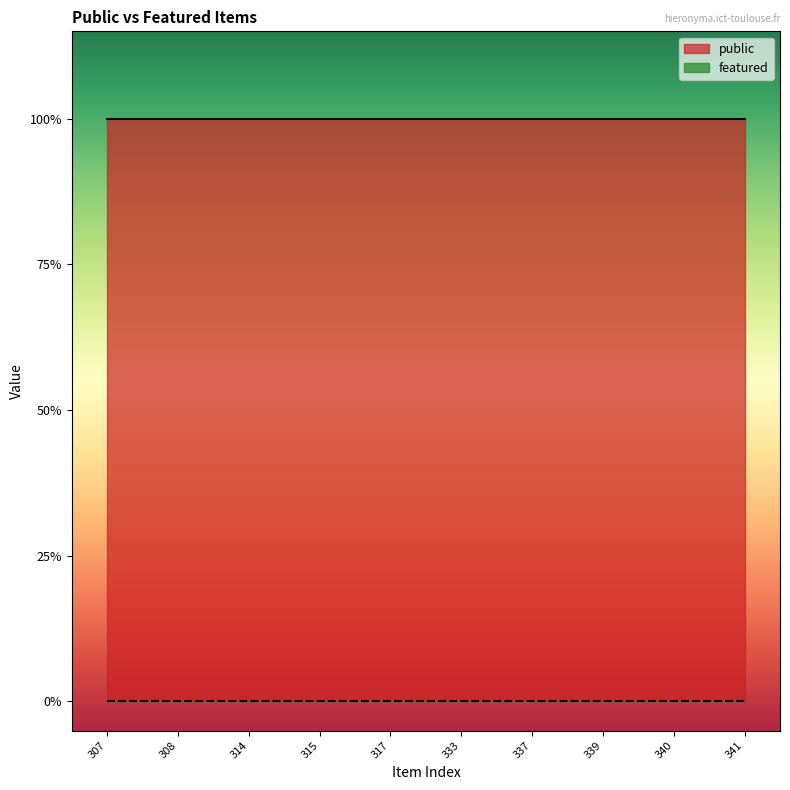

How many lines are shown in the chart?

2